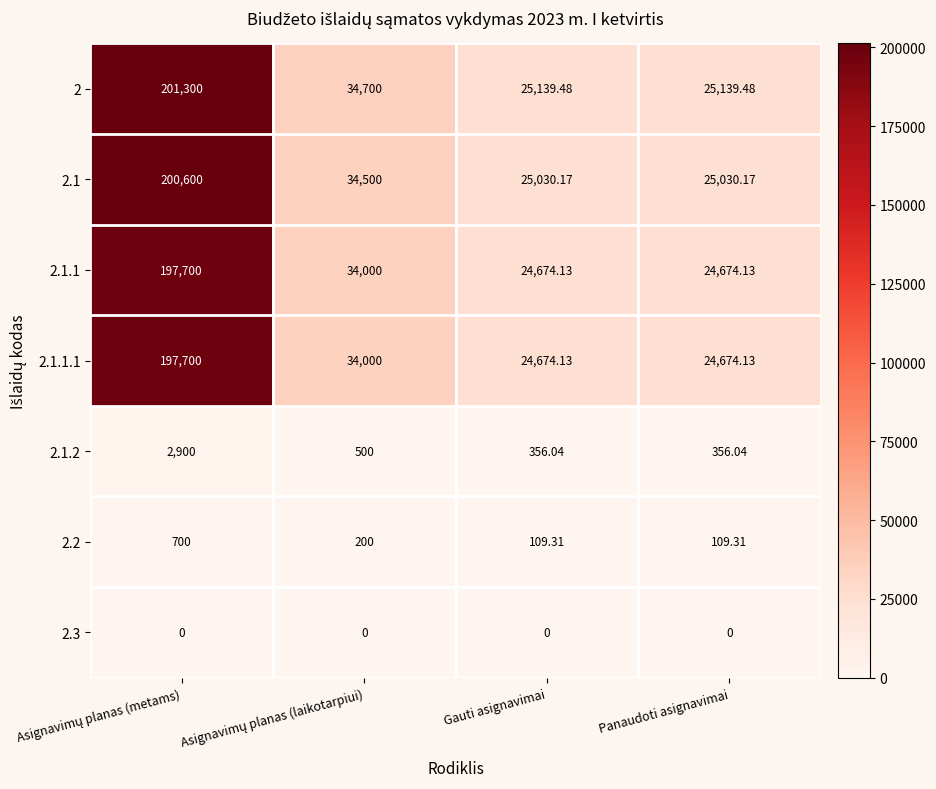

Is the value of 2.1 at Gauti asignavimai greater than the value of 2.3 at Panaudoti asignavimai?

Yes